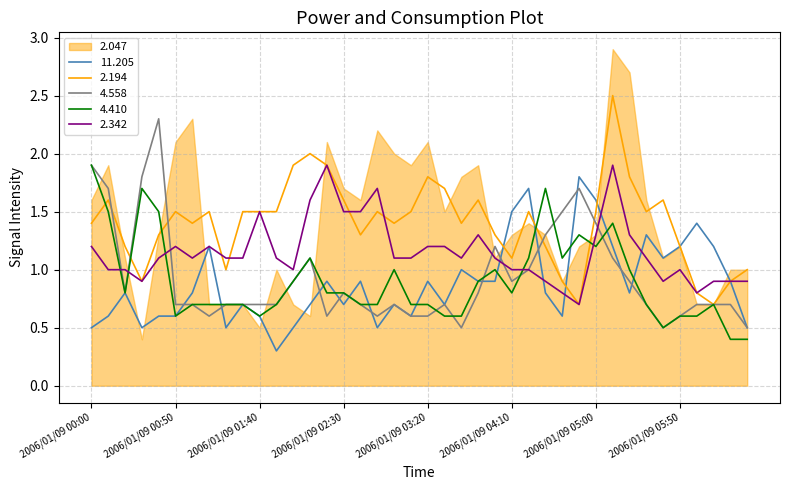

What is the value of the 2.342 point at the 5th from the left?

1.1